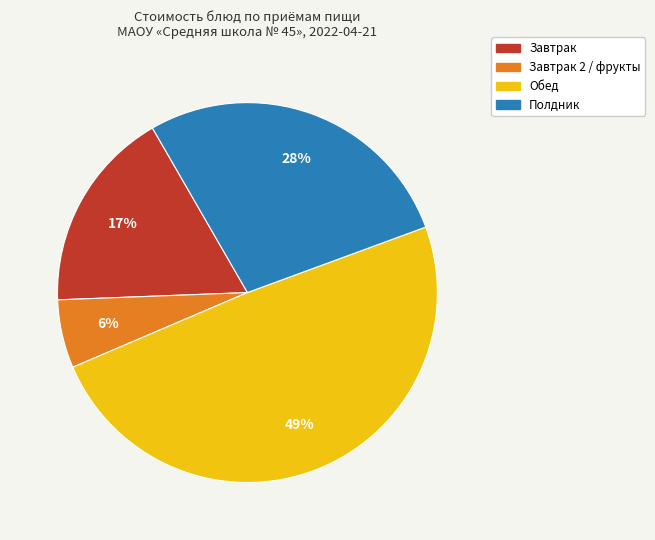

Is there any slice that represents more than half of the pie?

No